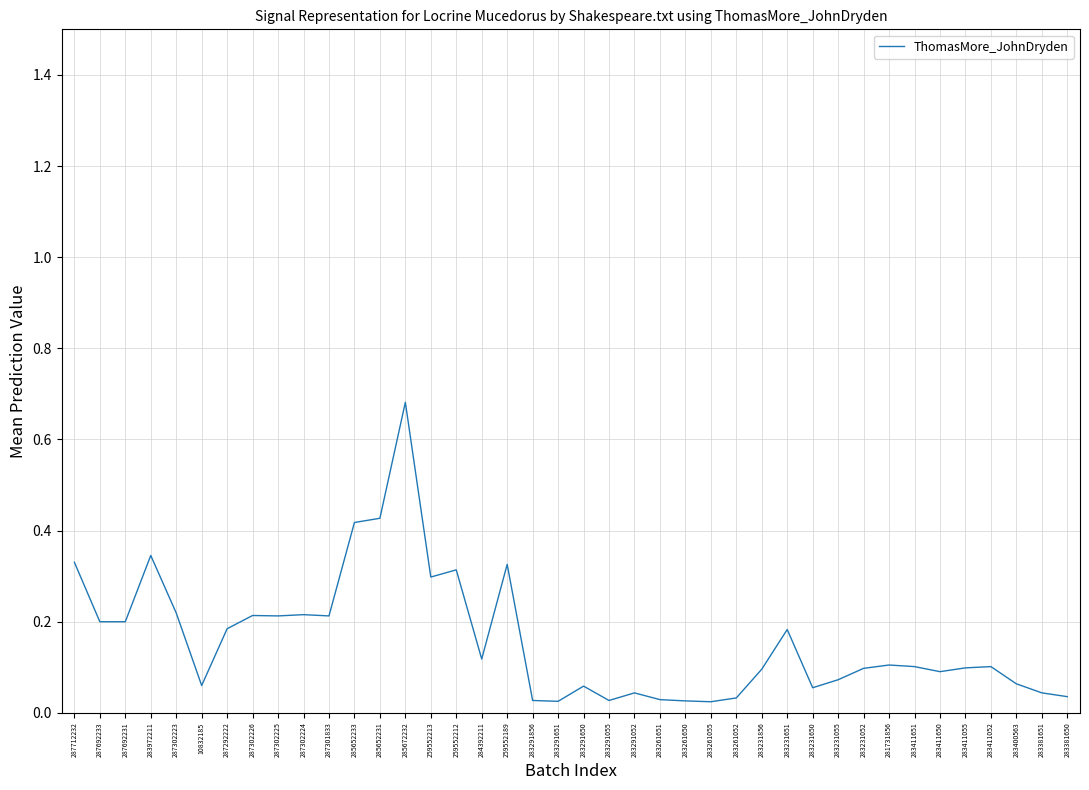

What position from the left is 285652231?

13